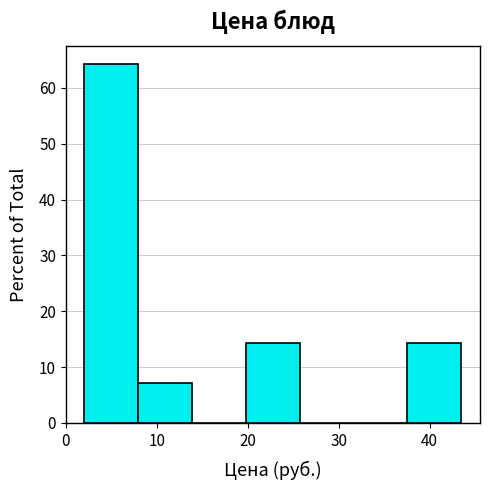

Over which range of the x-axis is the bar tallest?

2 to 8